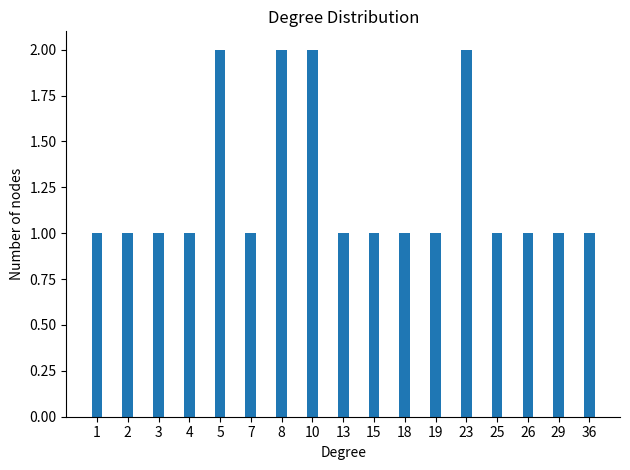

Reading left to right, what are all the values shown in this chart?

1=1	2=1	3=1	4=1	5=2	7=1	8=2	10=2	13=1	15=1	18=1	19=1	23=2	25=1	26=1	29=1	36=1